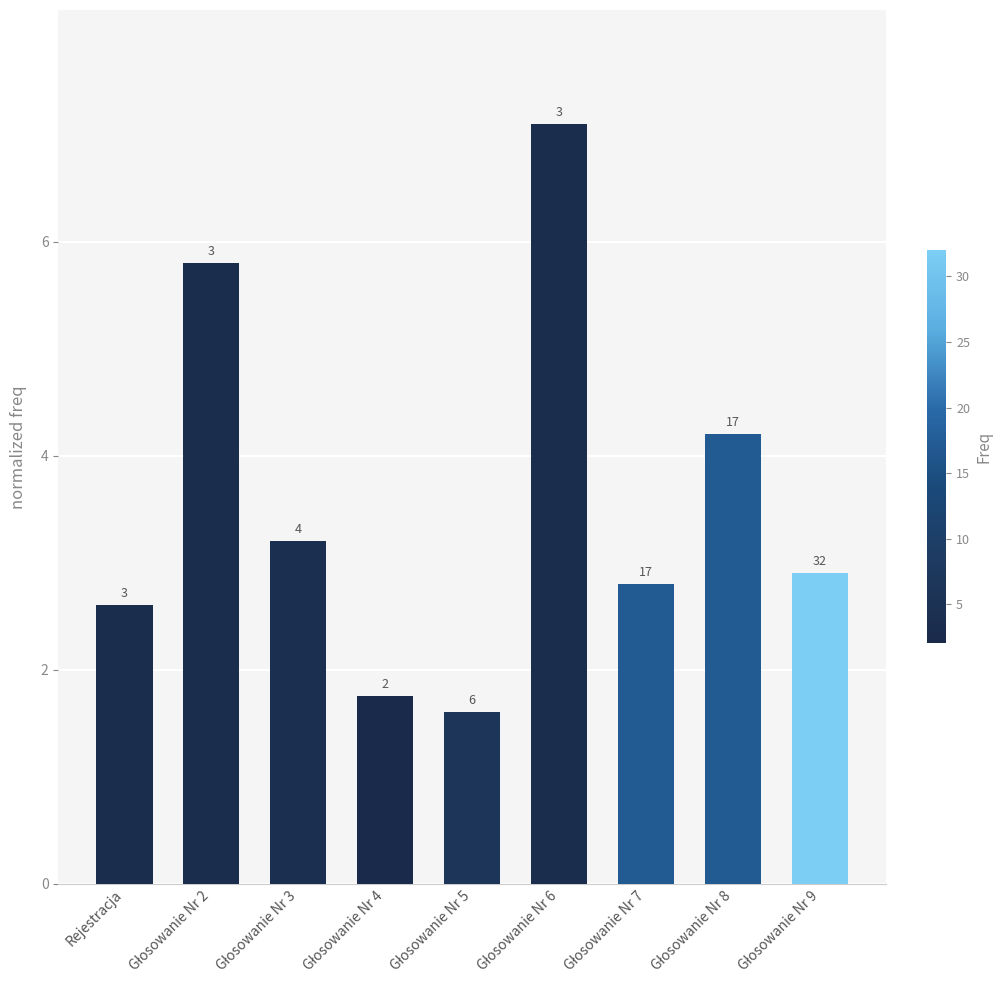

Rank the categories by value from lowest to highest.

Głosowanie Nr 5, Głosowanie Nr 4, Rejestracja, Głosowanie Nr 7, Głosowanie Nr 9, Głosowanie Nr 3, Głosowanie Nr 8, Głosowanie Nr 2, Głosowanie Nr 6